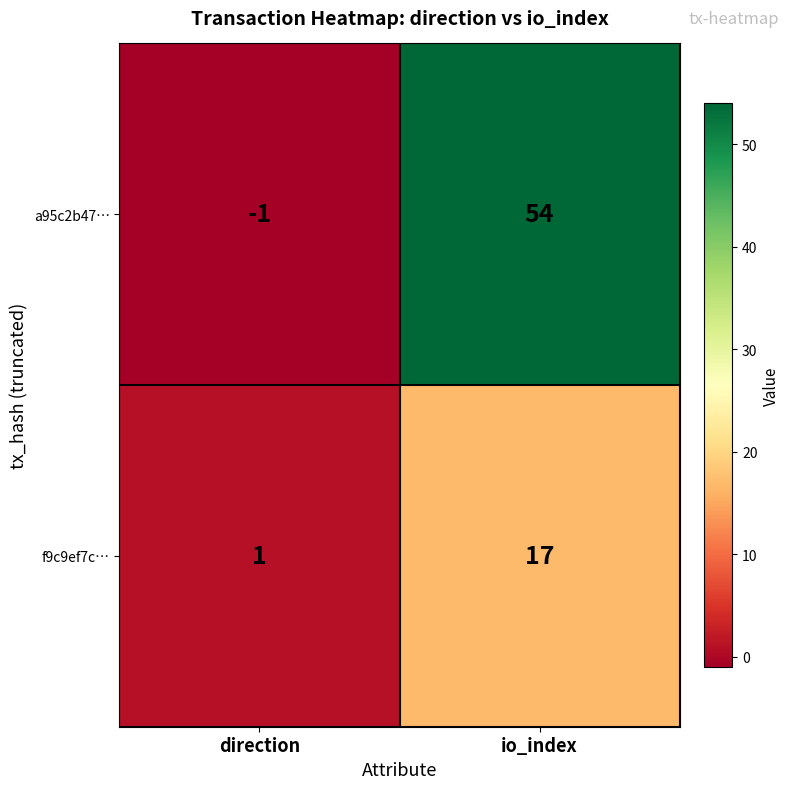

Rank the series by their maximum value, from highest to lowest.

a95c2b47…, f9c9ef7c…